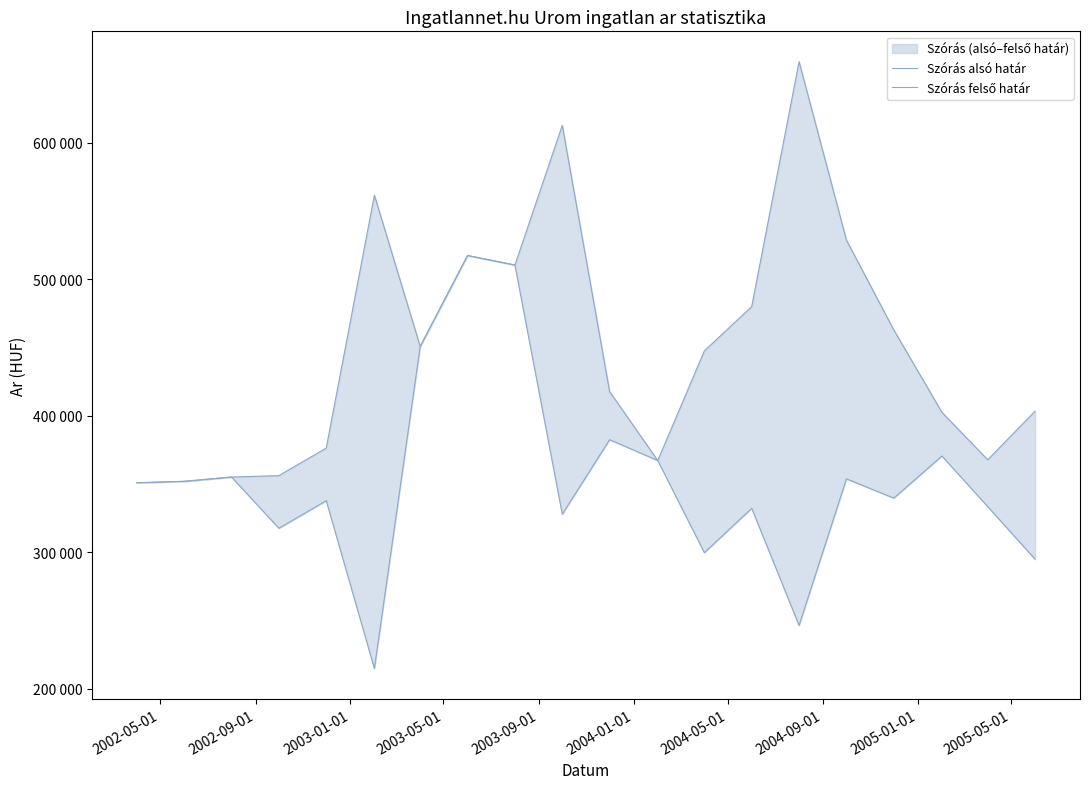

What is the average value of the Szórás felső határ series?

449012